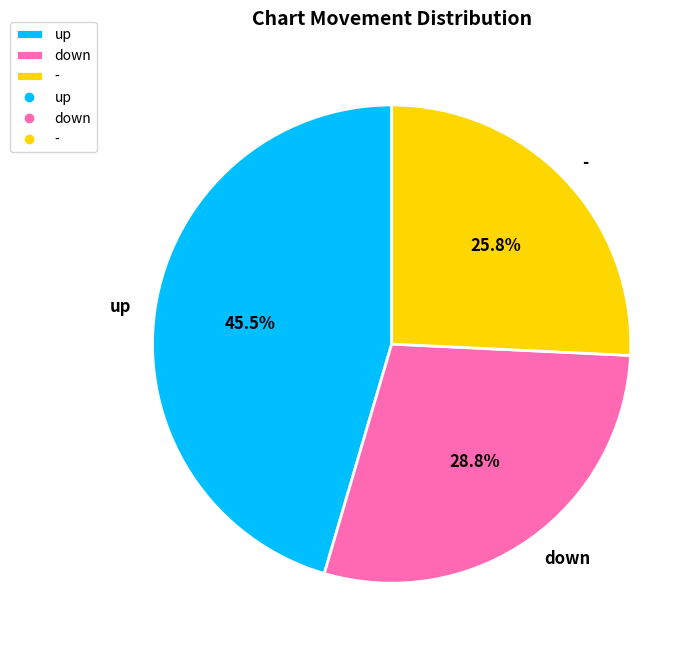

Rank the categories by value from lowest to highest.

-, down, up